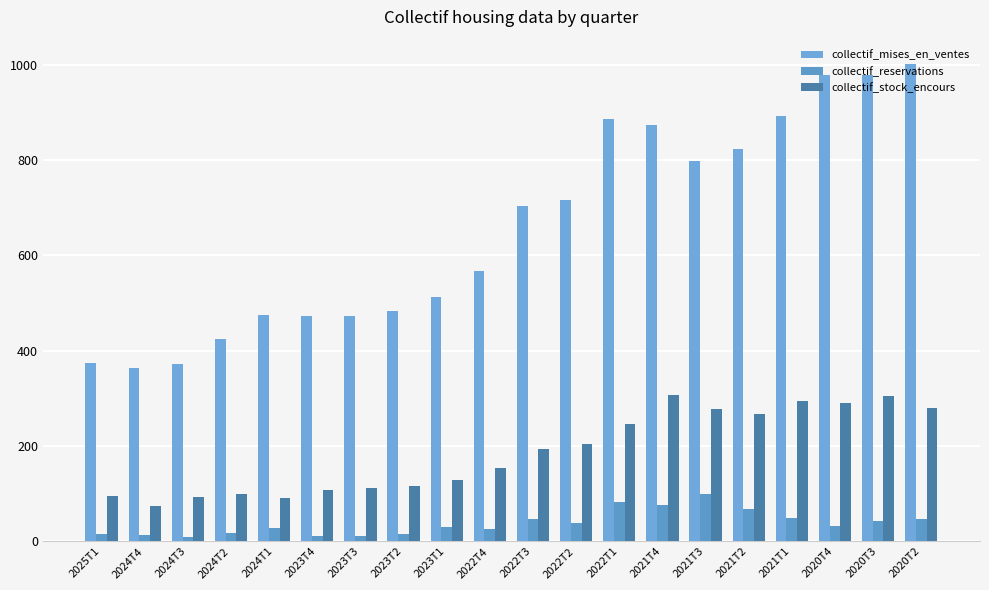

How many bars are there in total?

60